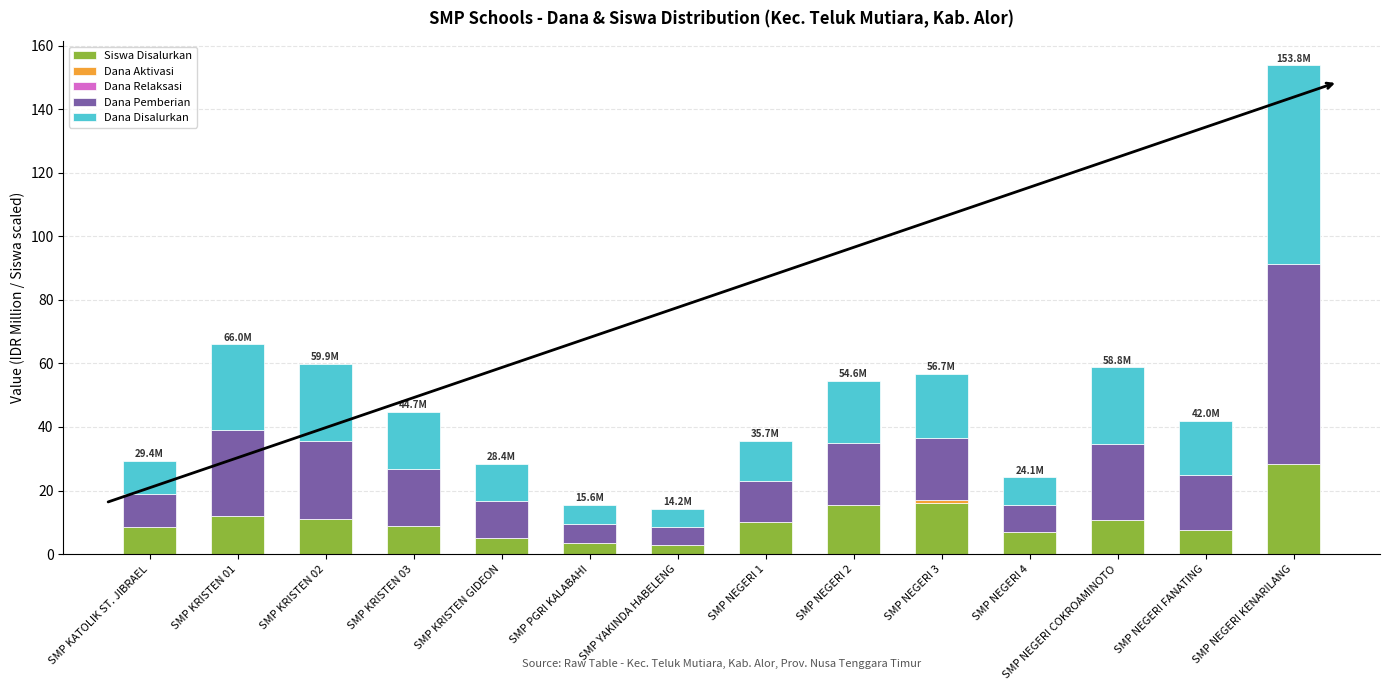

Count the number of categories in the chart.

14